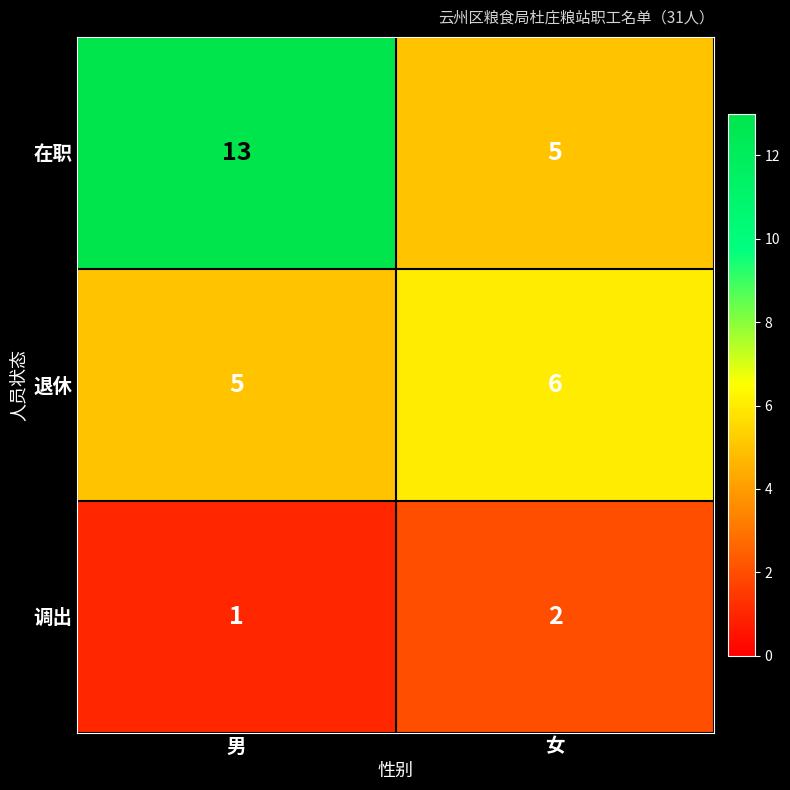

At 男, list the series in order from largest to smallest.

在职, 退休, 调出